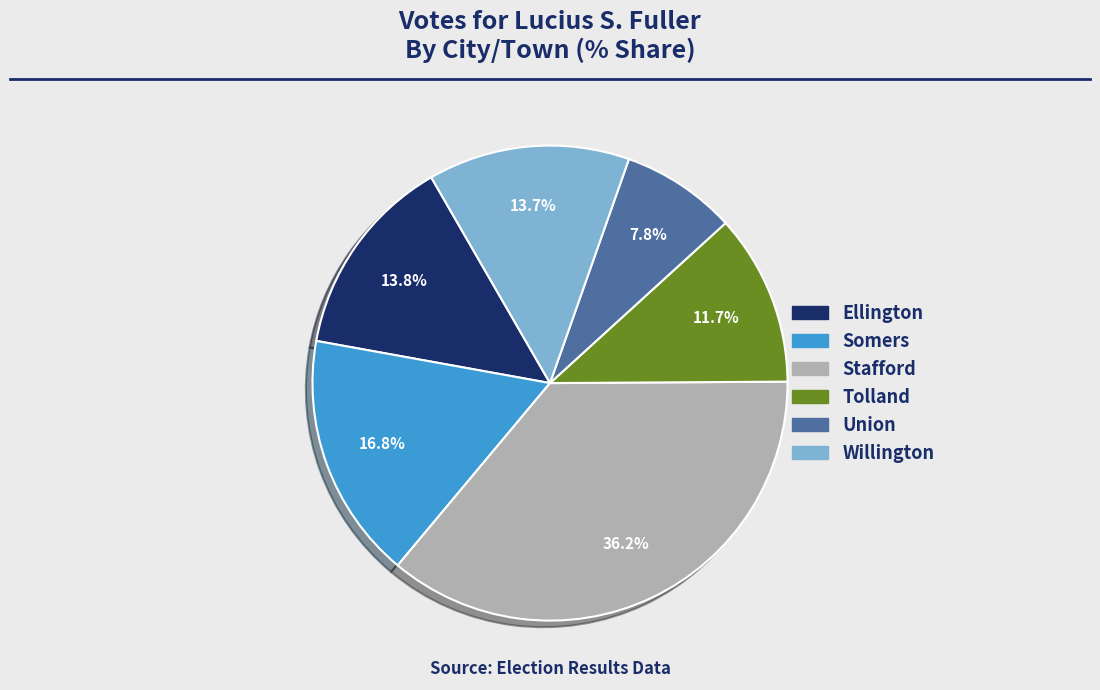

Which category has the biggest portion of the pie?

Stafford